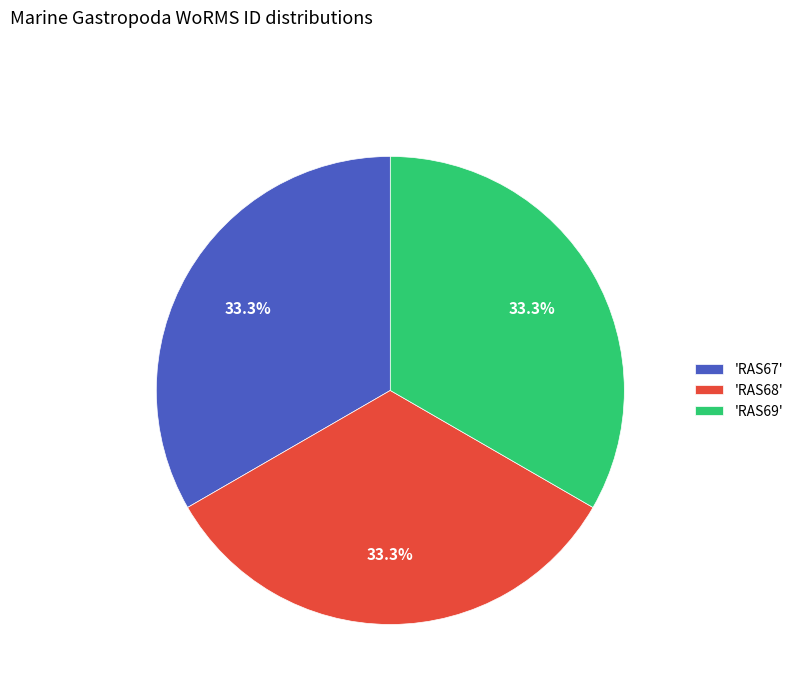

Is 'RAS67' the majority of the pie?

No